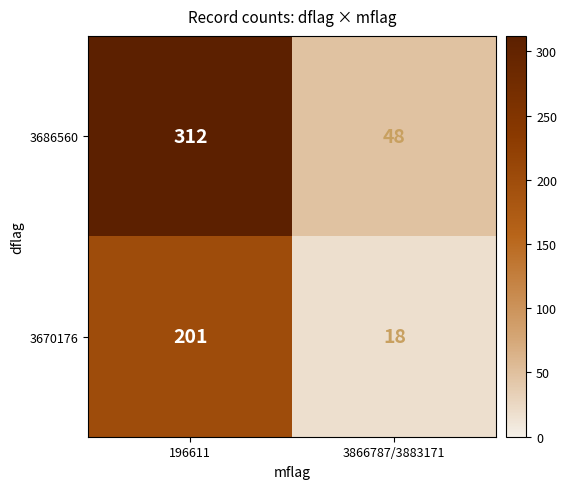

What is the sum of the 3686560 values at 196611 and 3866787/3883171?

360